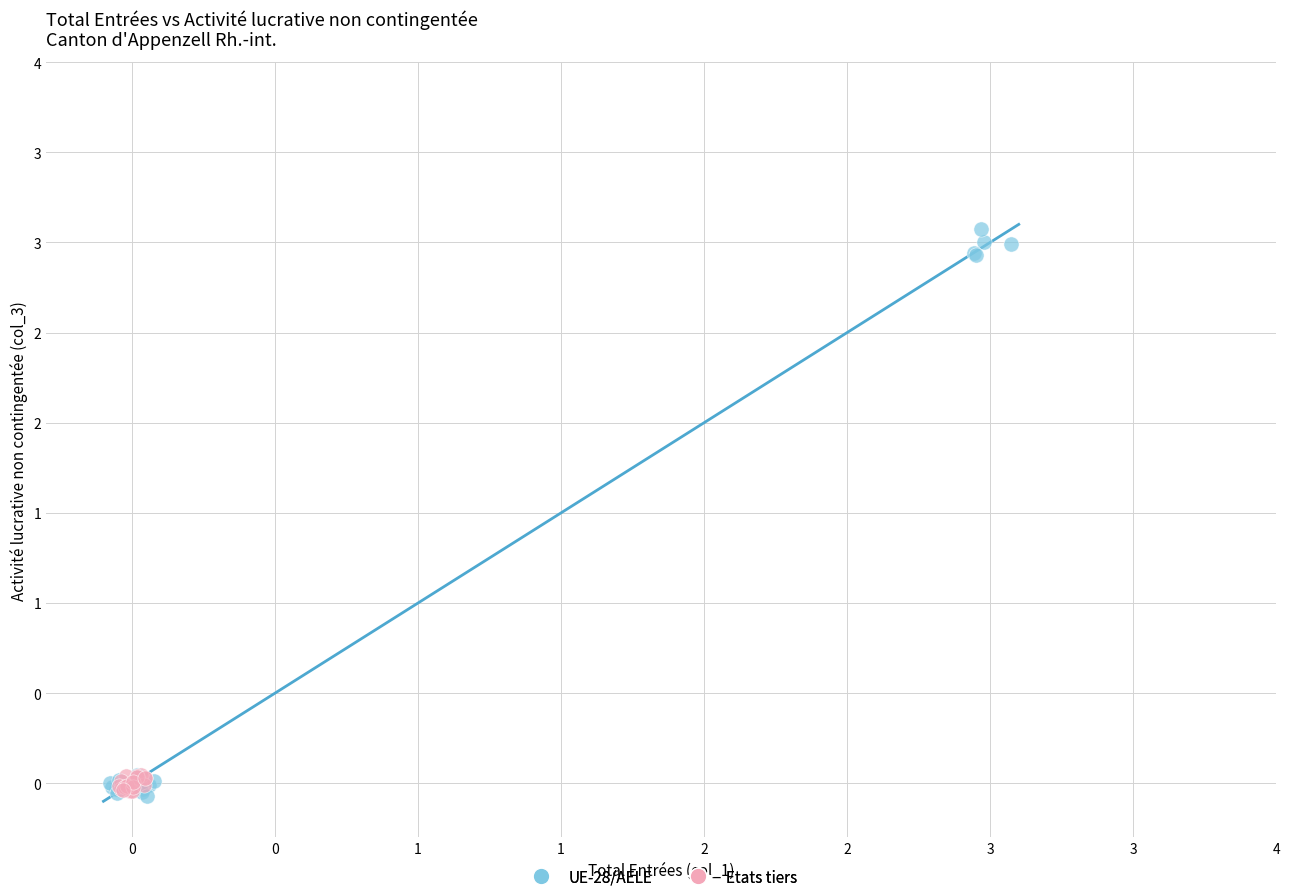

Which series contains the highest Y value?

UE-28/AELE